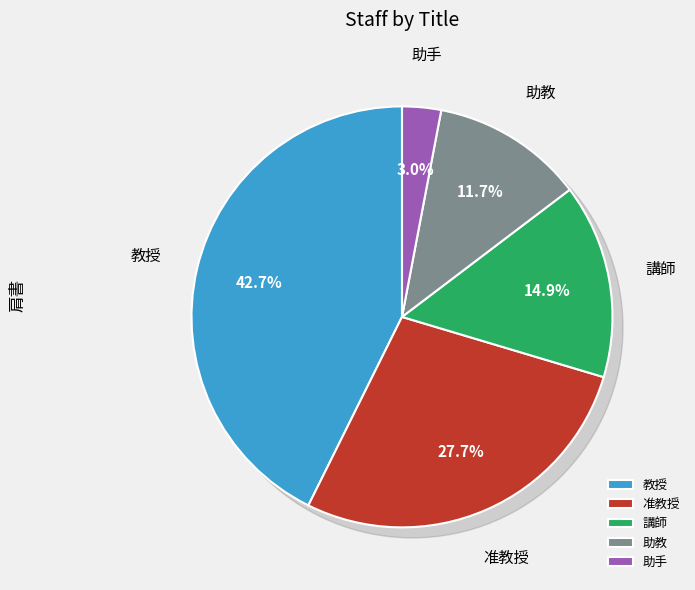

Does any single category account for the majority?

No